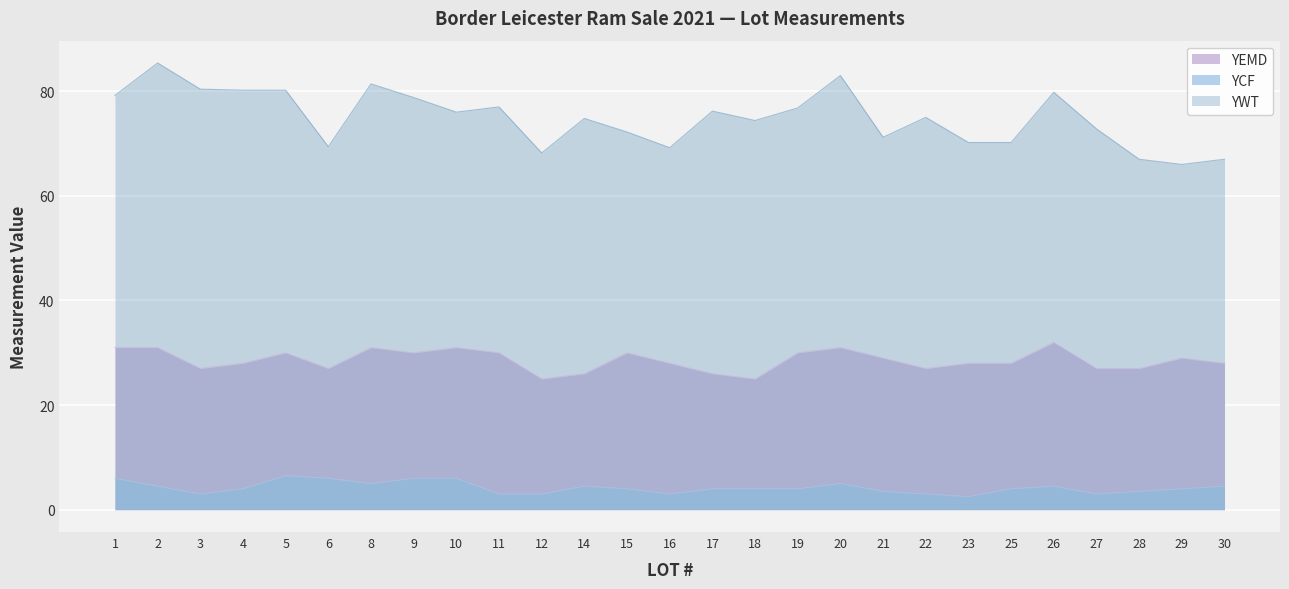

Reading left to right, transcribe all the data shown in this chart.

YWT: 79.2	85.4	80.4	80.2	80.2	69.4	81.4	78.8	76.0	77.0	68.2	74.8	72.2	69.2	76.2	74.4	76.8	83.0	71.2	75.0	70.2	70.2	79.8	72.8	67.0	66.0	67.0
YCF: 6.0	4.5	3.0	4.0	6.5	6.0	5.0	6.0	6.0	3.0	3.0	4.5	4.0	3.0	4.0	4.0	4.0	5.0	3.5	3.0	2.5	4.0	4.5	3.0	3.5	4.0	4.5
YEMD: 31.0	31.0	27.0	28.0	30.0	27.0	31.0	30.0	31.0	30.0	25.0	26.0	30.0	28.0	26.0	25.0	30.0	31.0	29.0	27.0	28.0	28.0	32.0	27.0	27.0	29.0	28.0